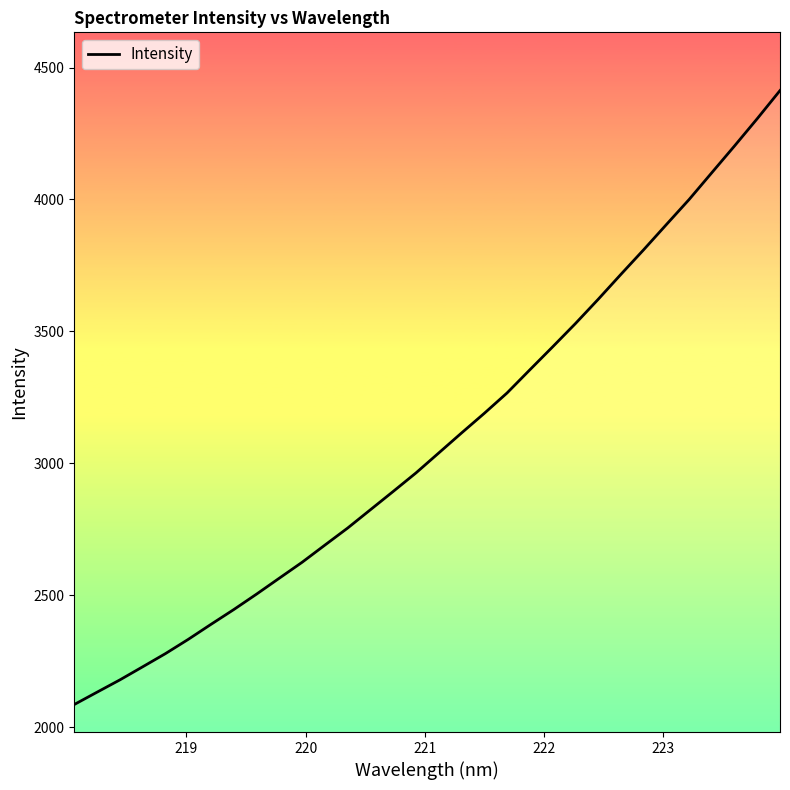

How many series are shown in this chart?

1